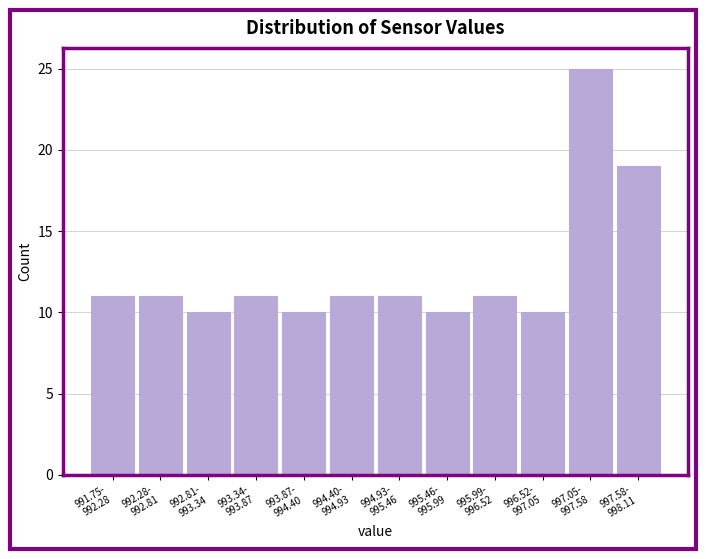

Reading right to left, what are all the values shown in this chart?

19	25	10	11	10	11	11	10	11	10	11	11